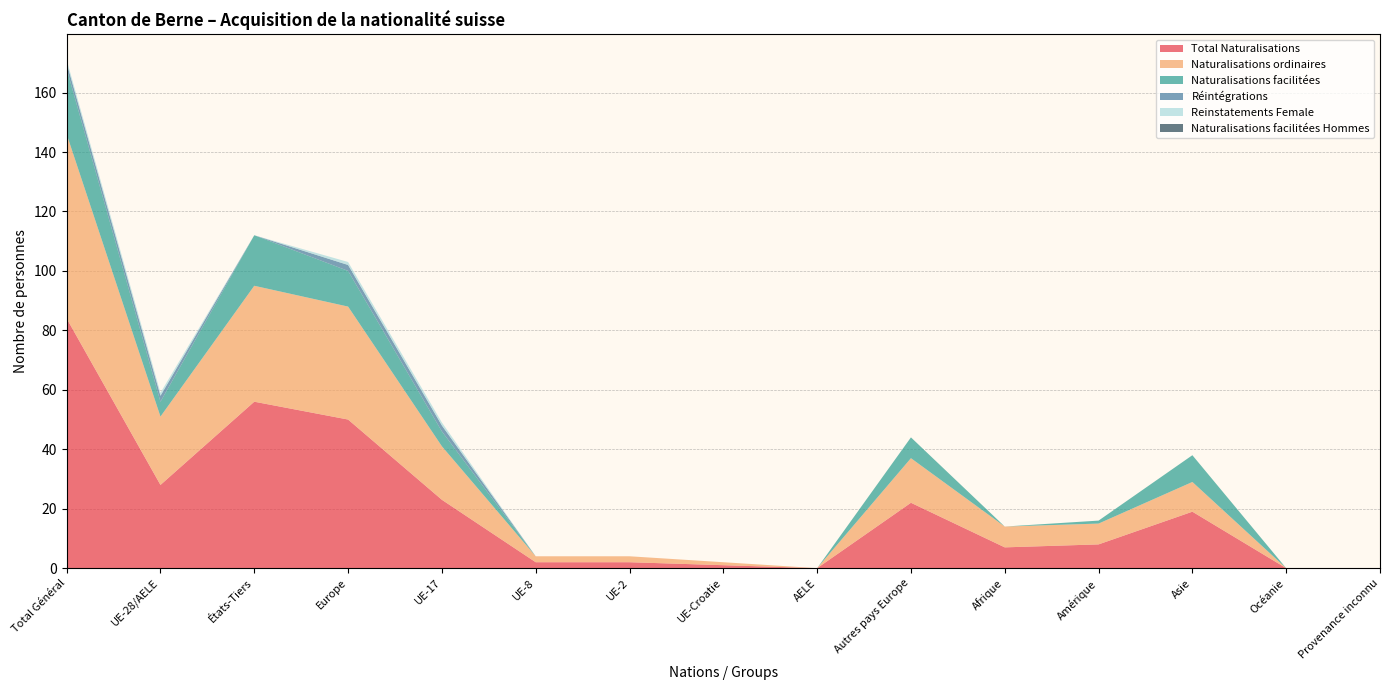

Reading left to right, what are all the values shown in this chart?

Total Naturalisations: 84	28	56	50	23	2	2	1	0	22	7	8	19	0	0
Naturalisations ordinaires: 62	23	39	38	18	2	2	1	0	15	7	7	10	0	0
Naturalisations facilitées: 22	5	17	12	5	0	0	0	0	7	0	1	9	0	0
Réintégrations: 2	2	0	2	2	0	0	0	0	0	0	0	0	0	0
Reinstatements Female: 1	1	0	1	1	0	0	0	0	0	0	0	0	0	0
Naturalisations facilitées Hommes: 0	0	0	0	0	0	0	0	0	0	0	0	0	0	0